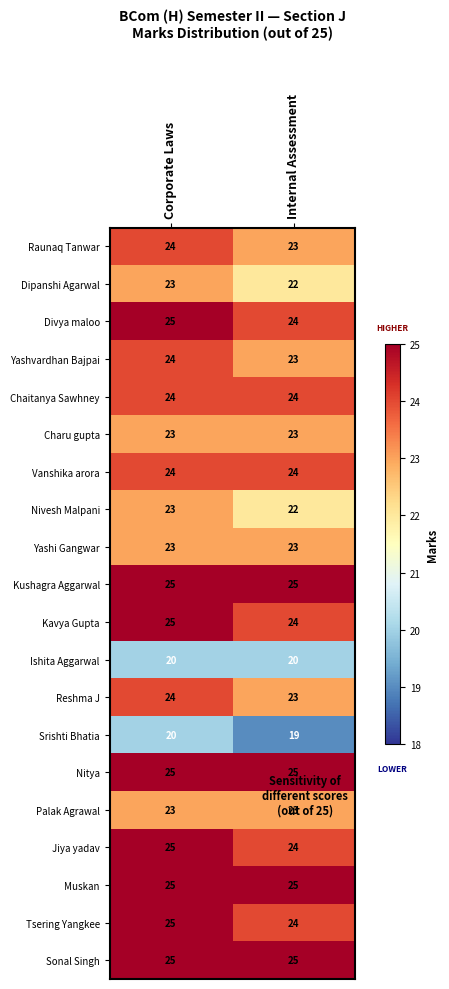

What is the approximate value of Dipanshi Agarwal at Internal Assessment?

22